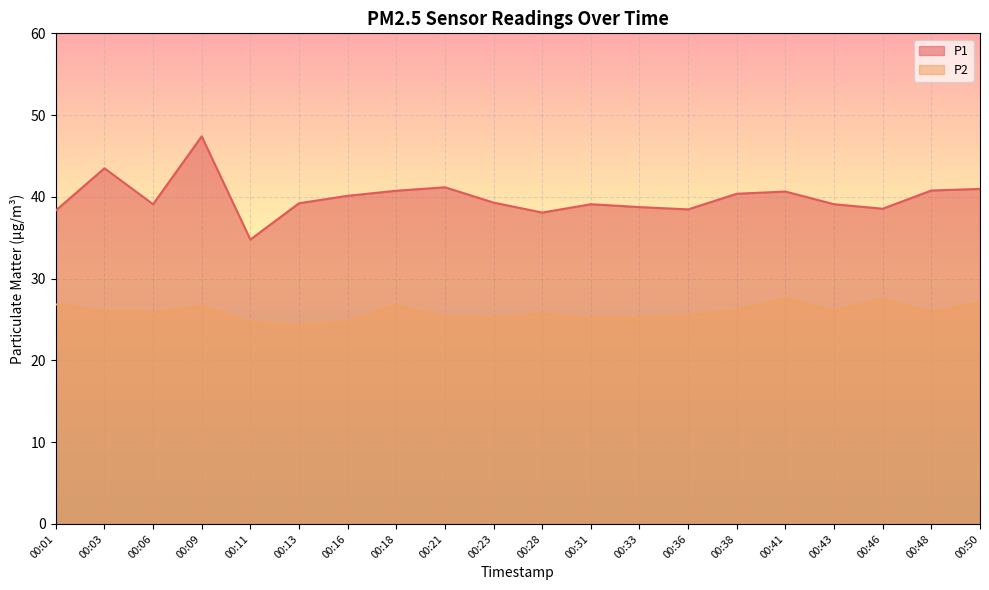

Which series changed the most between 00:01 and 00:33?

P2